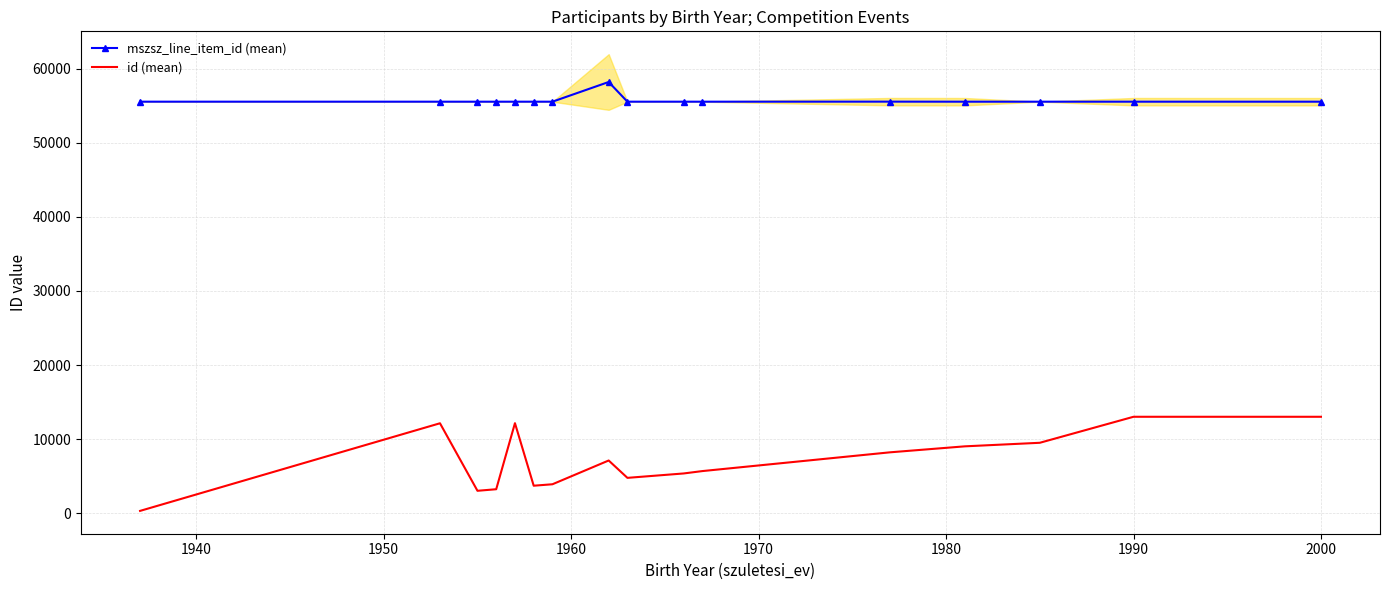

What is the maximum value for id (mean)?

13018.0